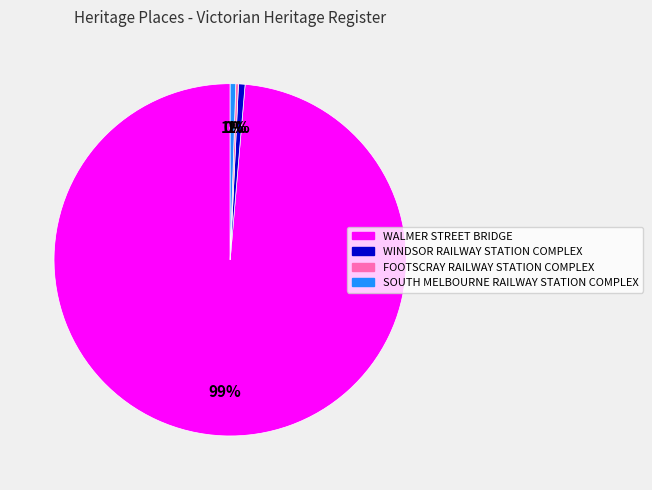

To the nearest percent, what percentage of the pie is SOUTH MELBOURNE RAILWAY STATION COMPLEX?

1%